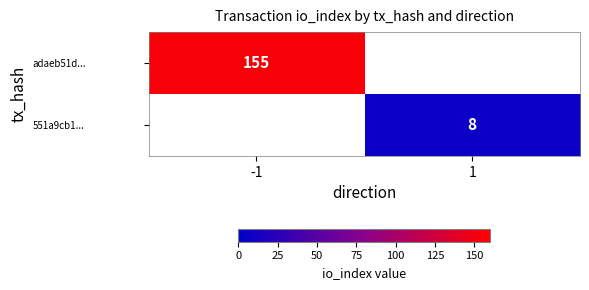

Is the value of adaeb51d... at -1 greater than the value of 551a9cb1... at 1?

Yes